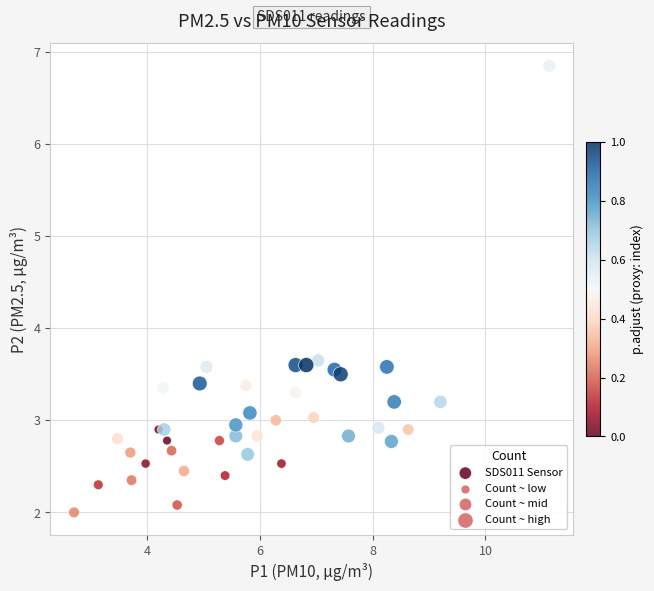

What is the range of X values (max minus min)?

8.4